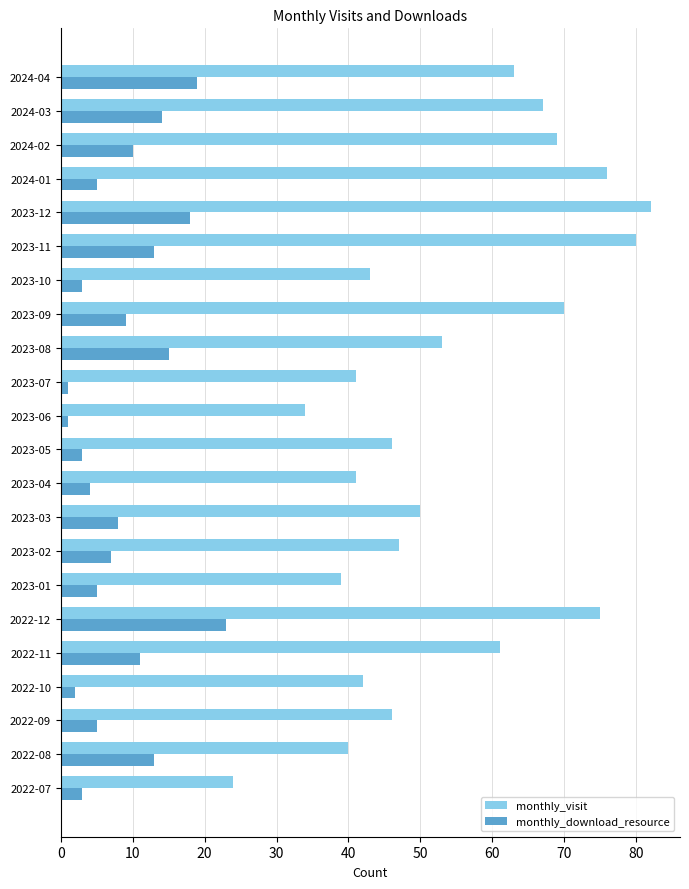

List the series in order of their overall mean, highest first.

monthly_visit, monthly_download_resource